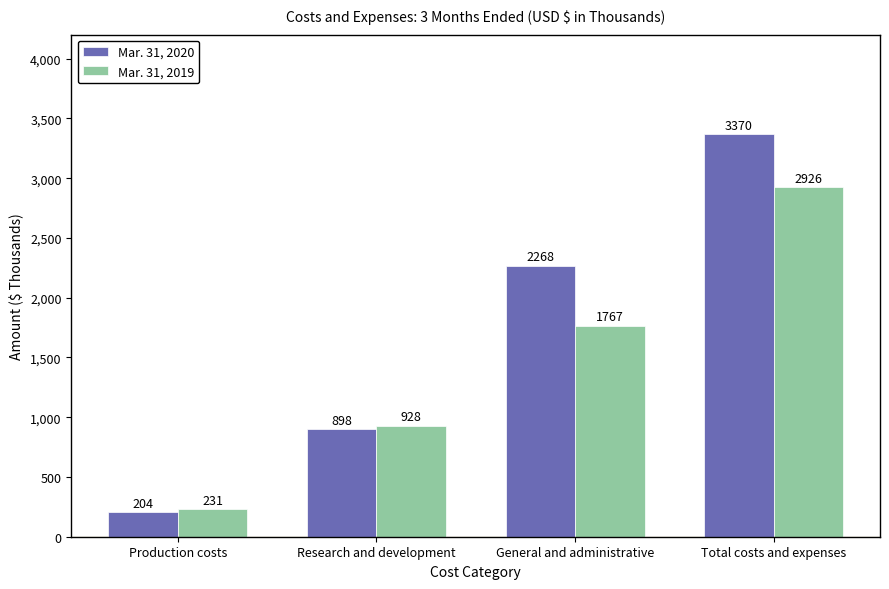

What is the sum of the Mar. 31, 2020 values at General and administrative and Research and development?

3166